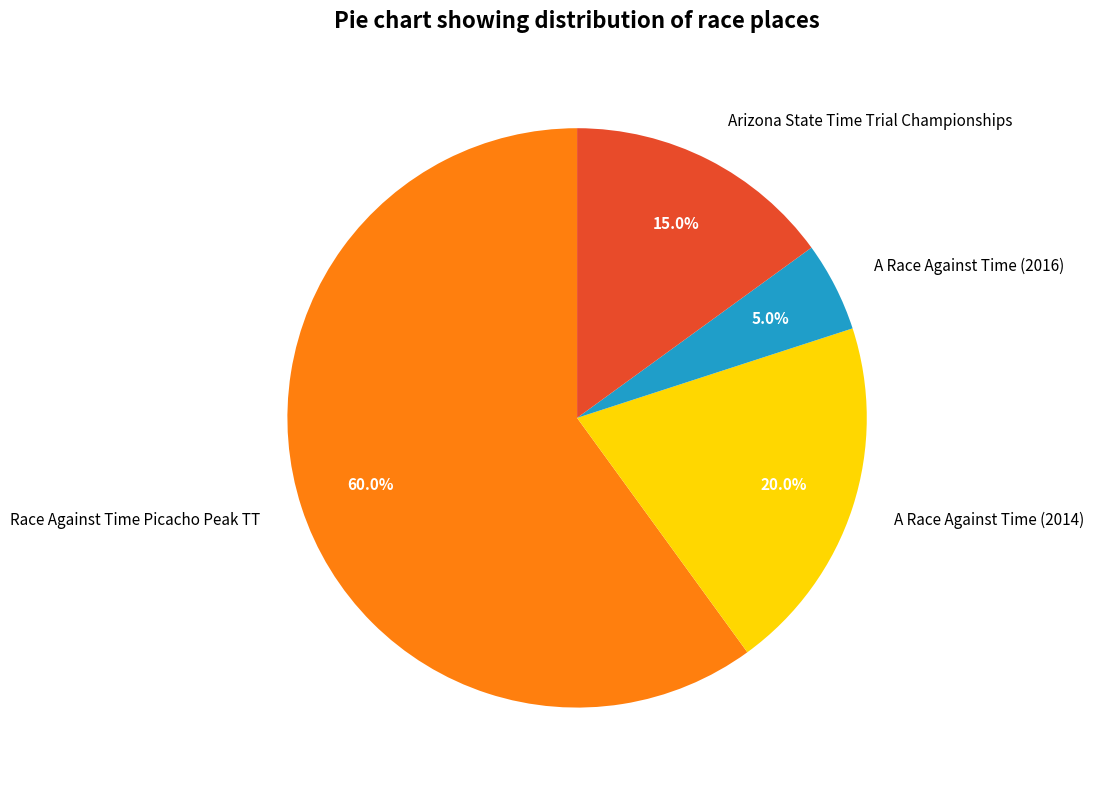

True or false: Arizona State Time Trial Championships accounts for 2% of the total.

False